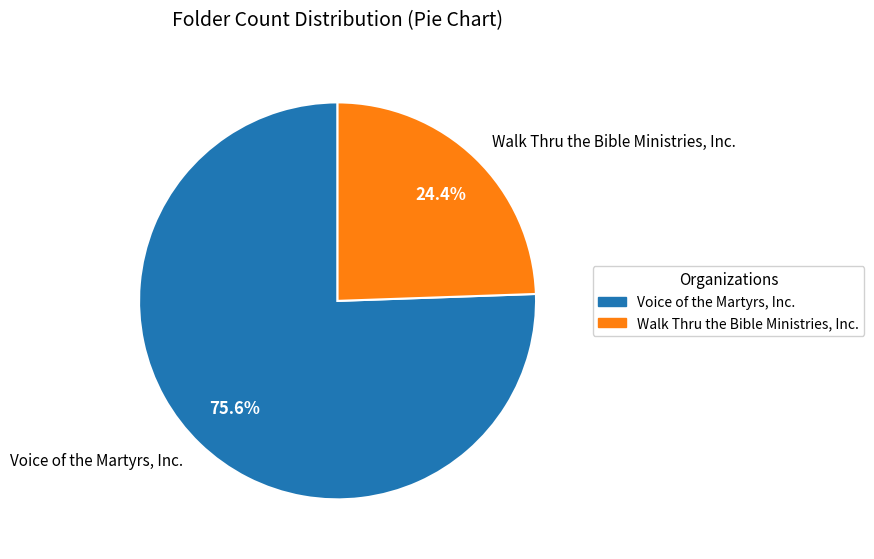

Combined, what portion of the pie is Walk Thru the Bible Ministries, Inc. and Voice of the Martyrs, Inc.?

100.0%